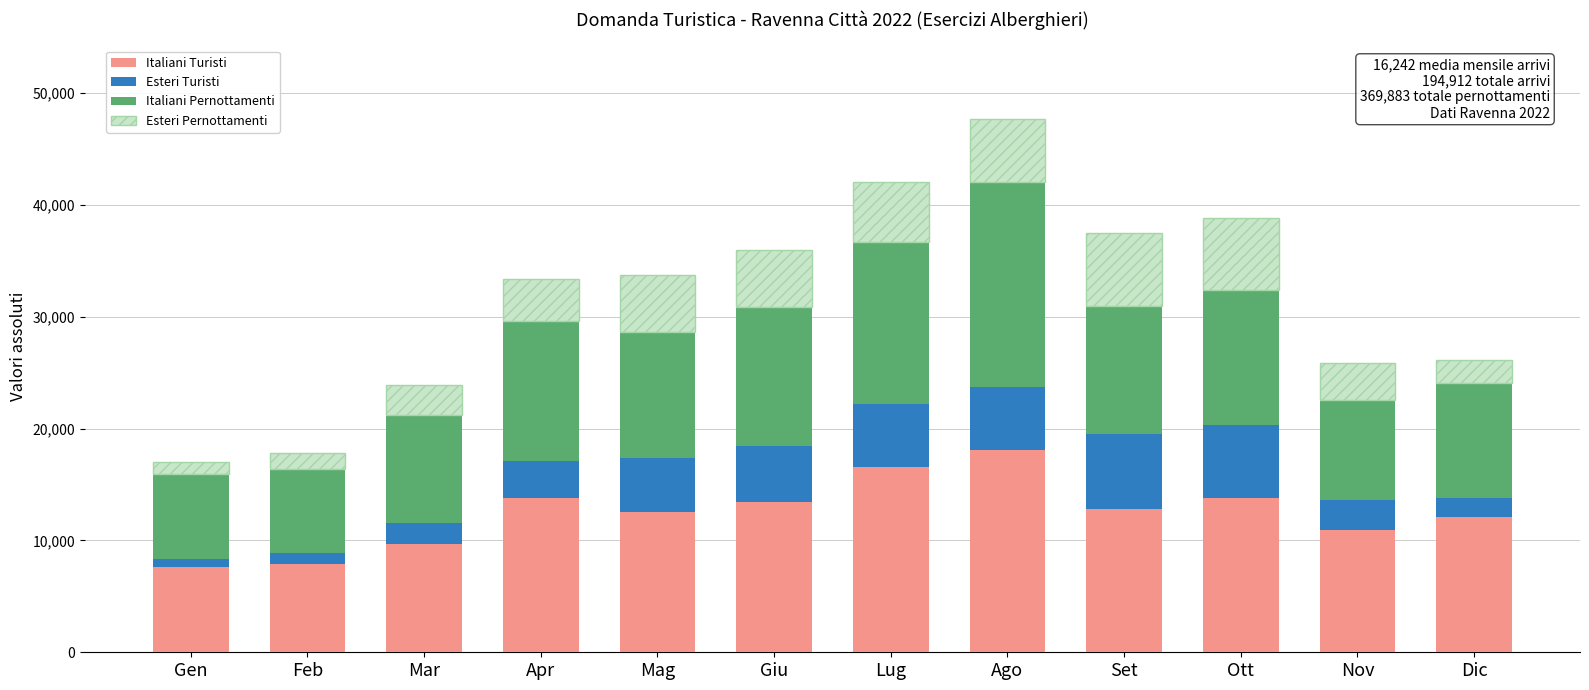

What is the total value across all series at Ott?

38853.5